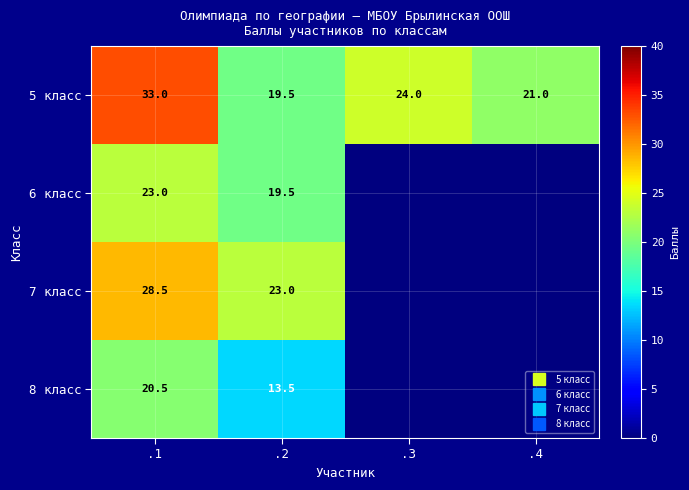

Where is 8 класс nearest to the value 10?

.2